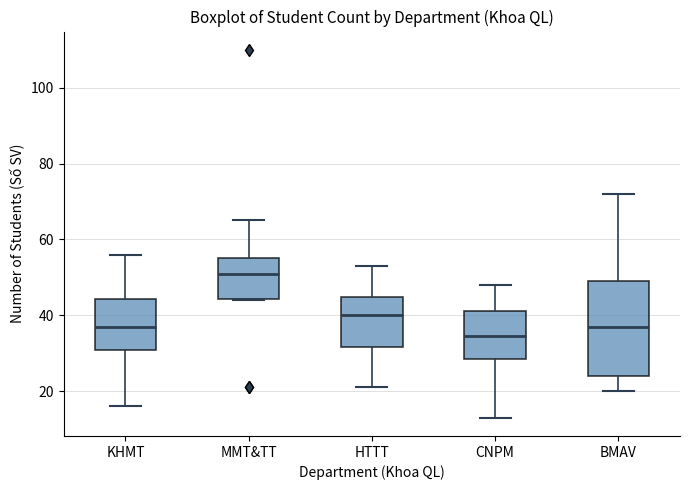

Where is the upper edge of the box for KHMT on the y-axis? The values are not printed on the chart, so give them approximately, as read against the axis.

44